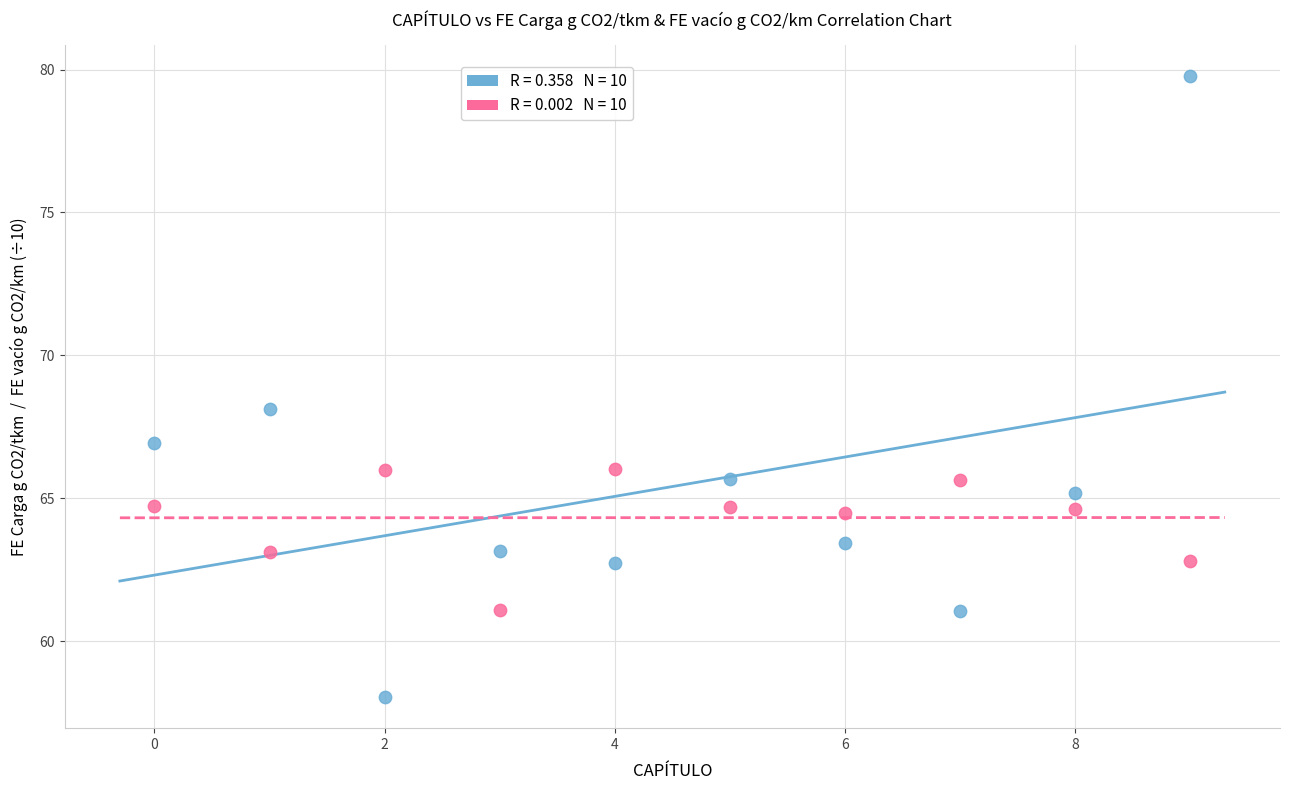

Across all data points, what is the range of Y values (max minus min)?

21.7